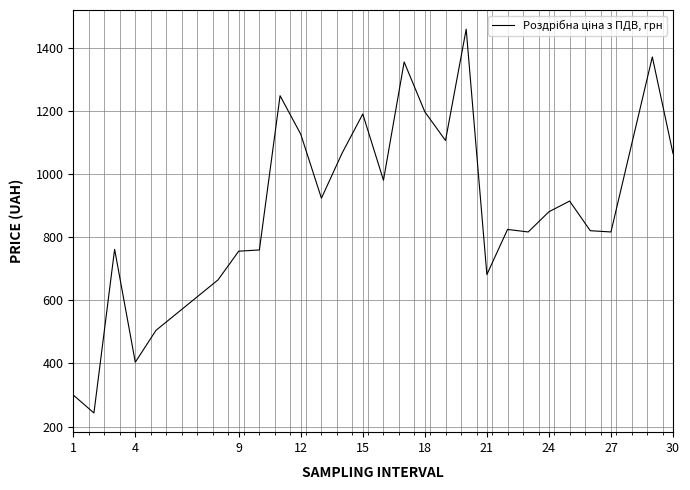

What is the difference between the maximum and minimum values?

1217